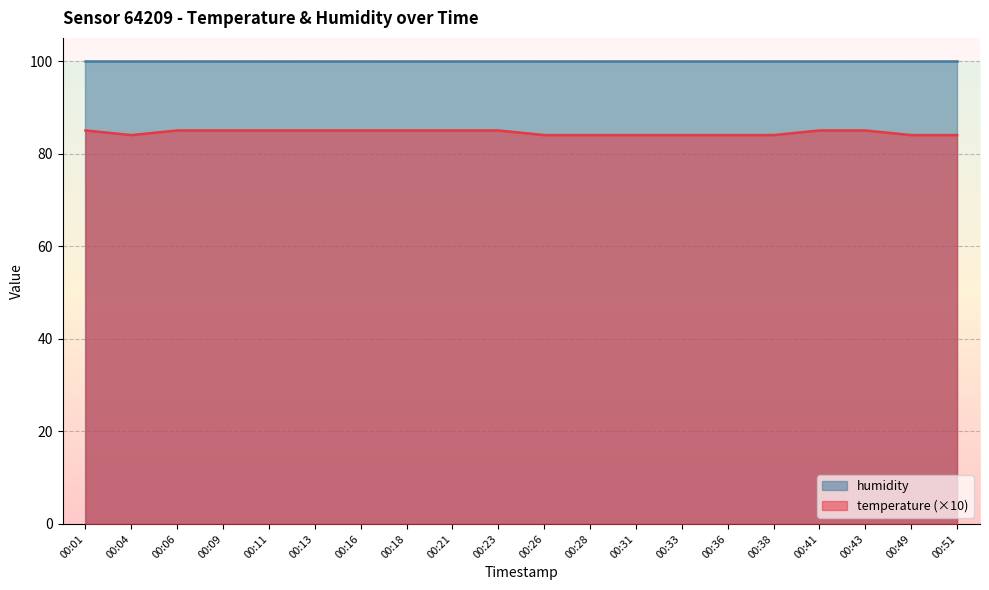

How many points are lower than both their immediate neighbors (excluding endpoints)?

1